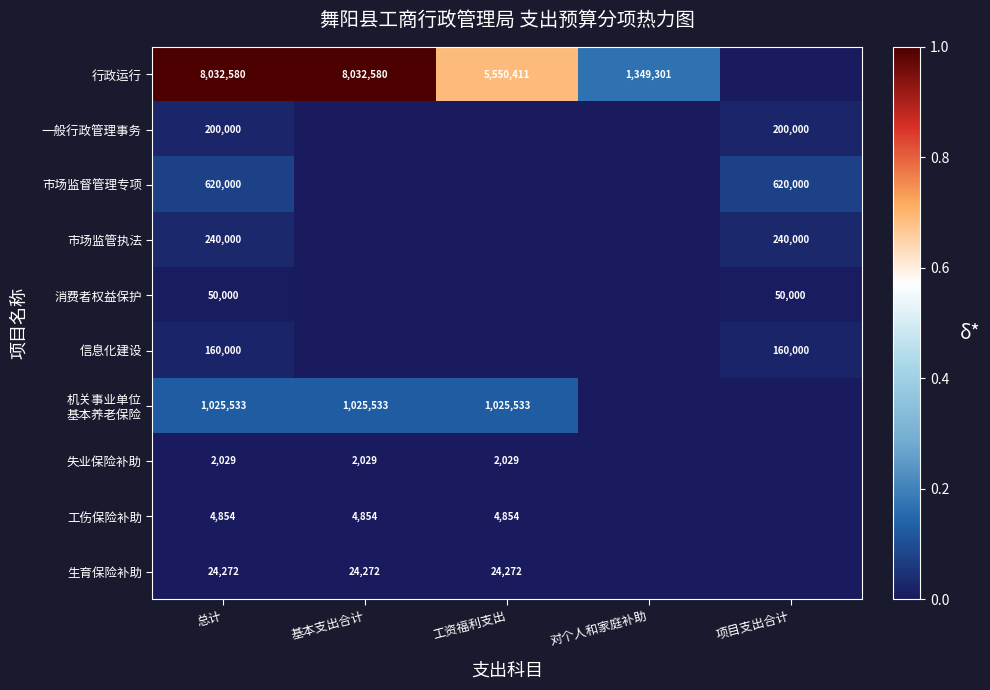

True or false: 消费者权益保护 has a value of 50000 at 总计.

True